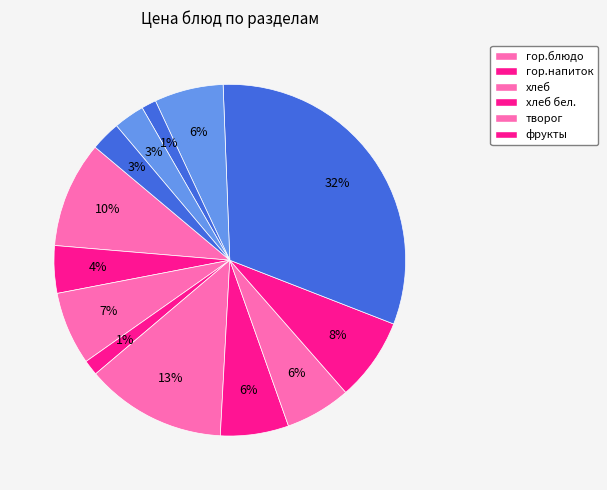

How many segments does this pie chart have?

13